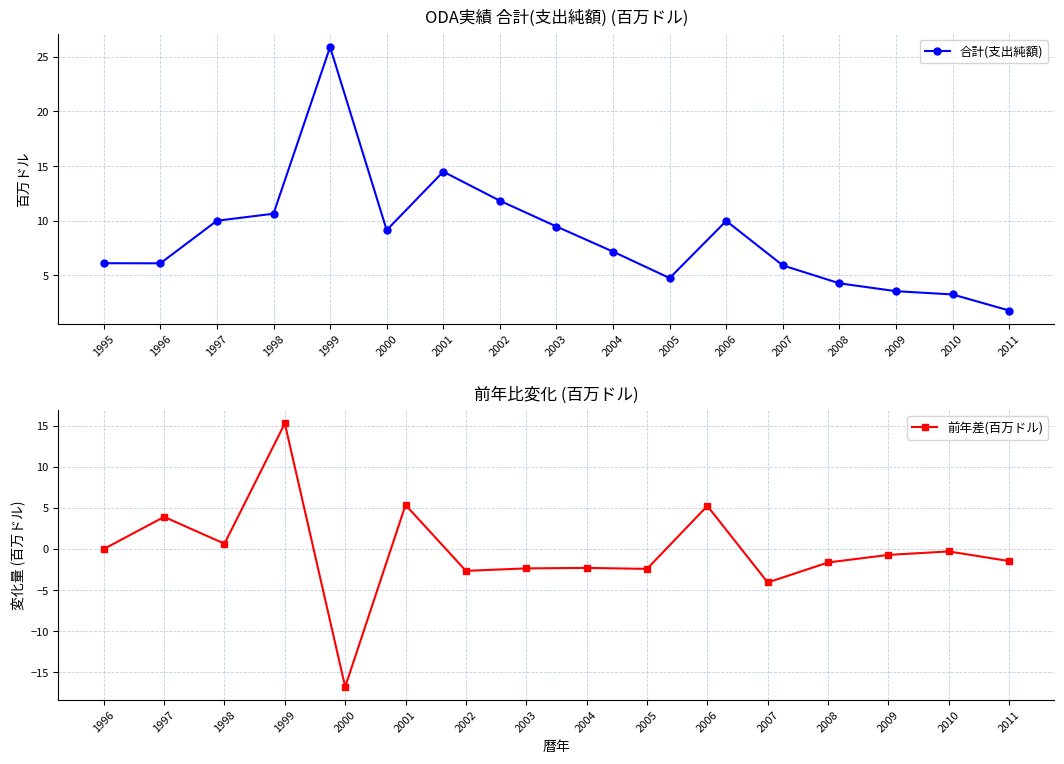

True or false: the data has more than 0 interior local peaks.

True